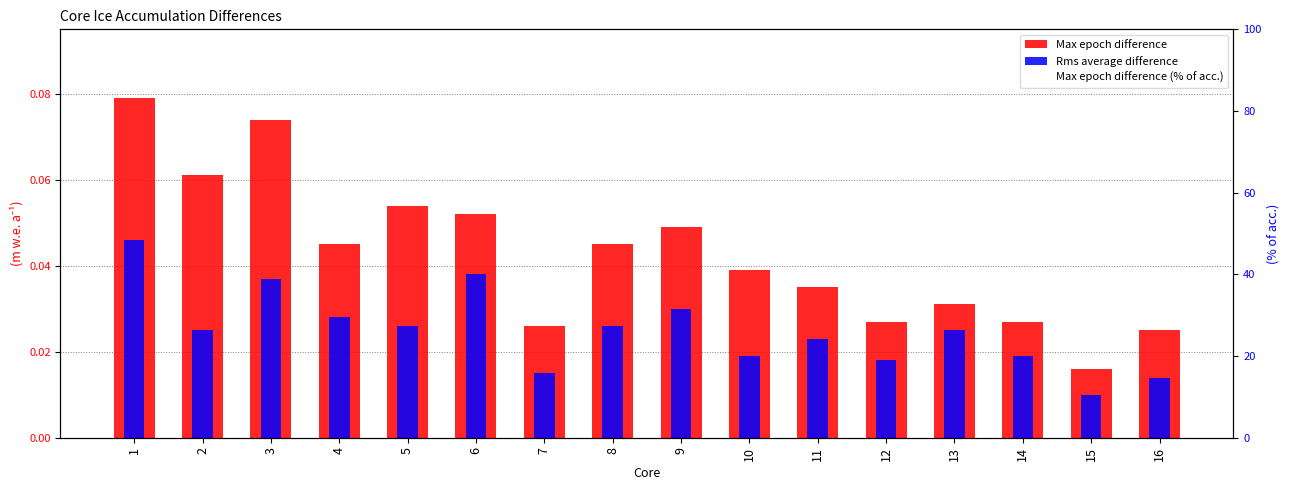

What is the difference between the highest and lowest values at 8?

10.3